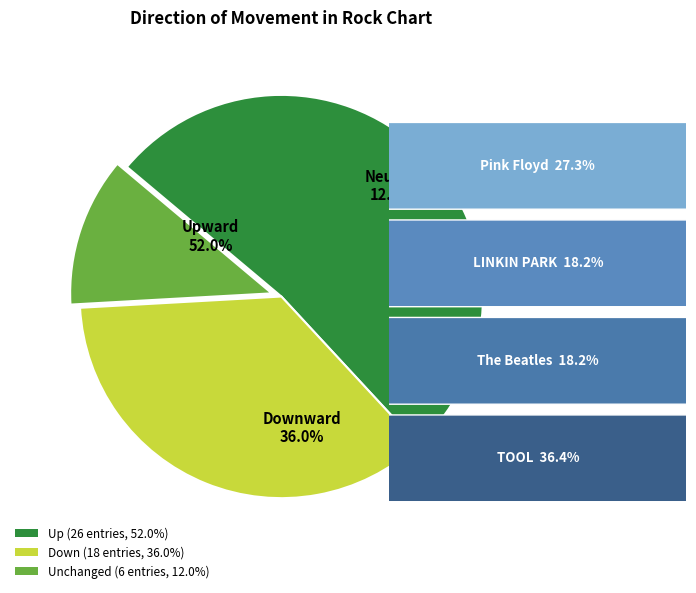

Is it true that down is 36% of the pie?

True